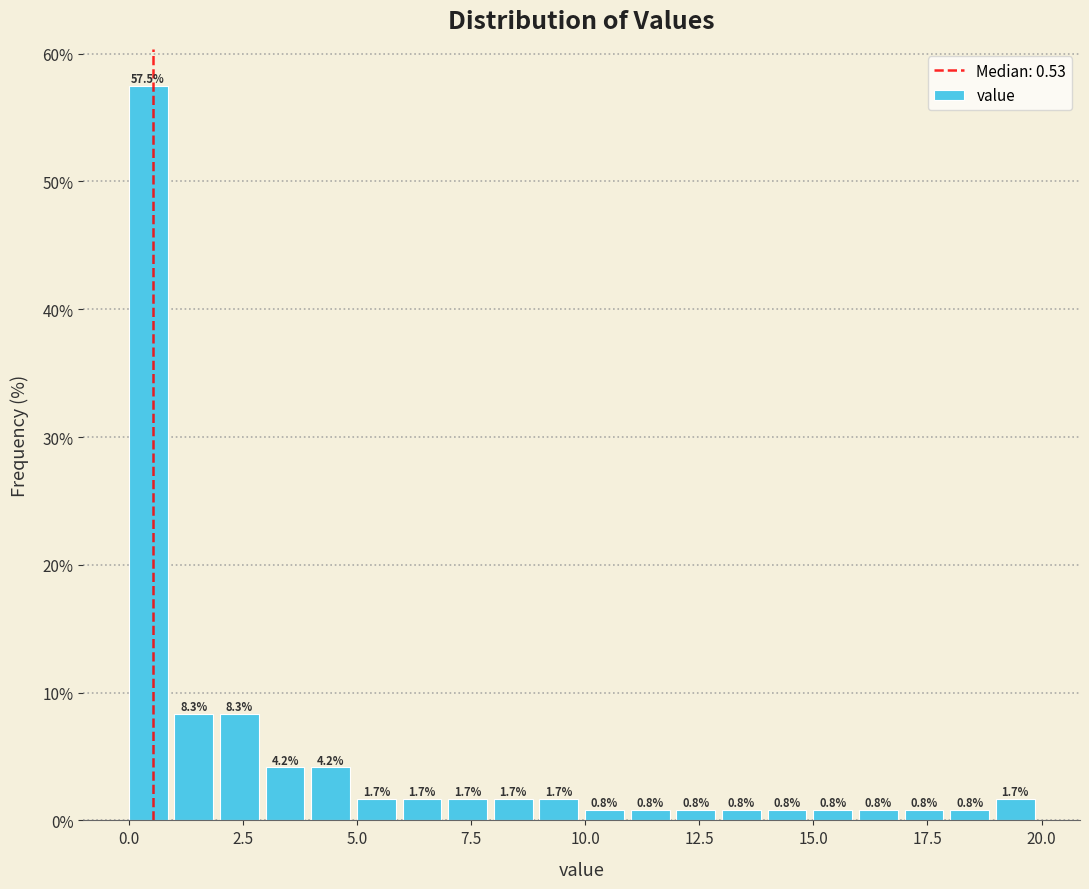

Around what value on the x-axis is the tallest bar? Give the approximate position of its centre, as read against the axis.

0.5